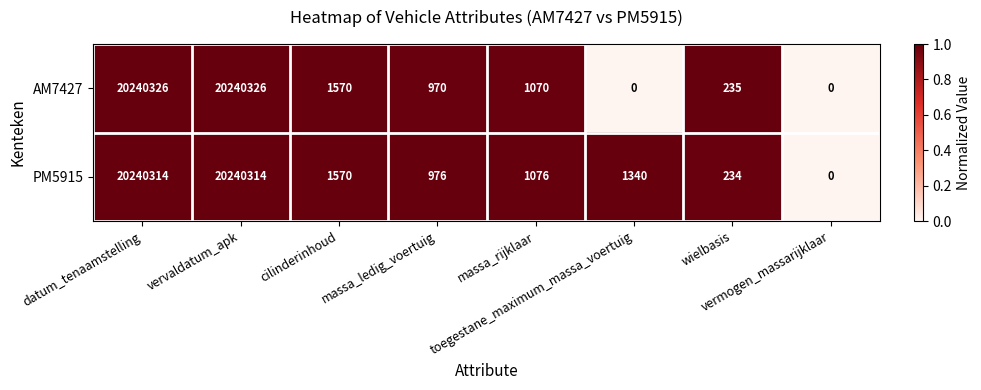

What is the greatest value displayed?

20240326